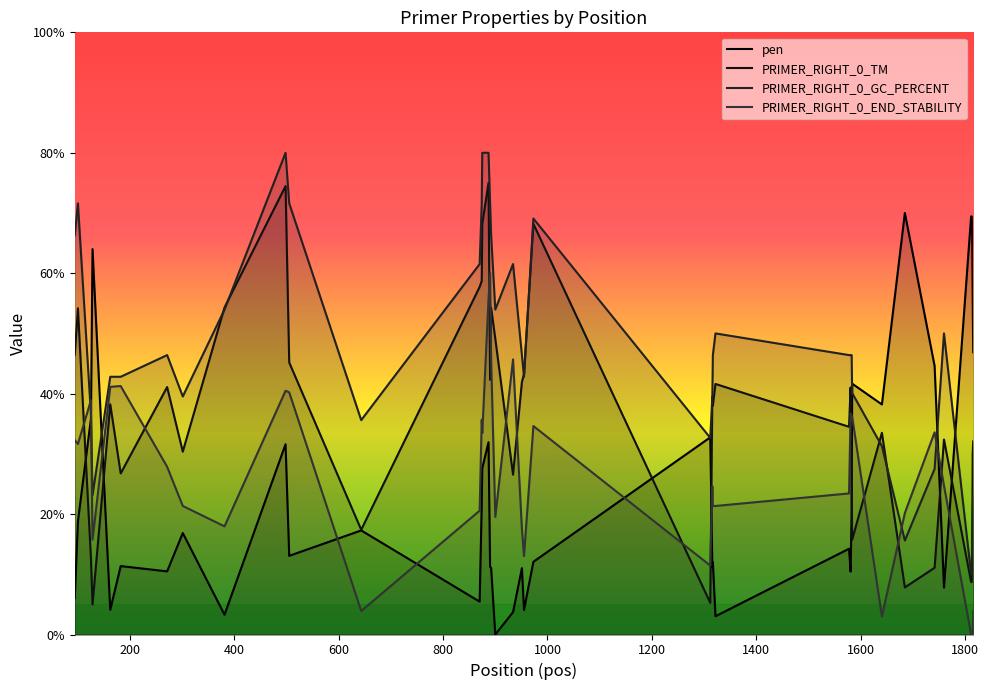

What are all the series names shown in the legend?

pen, PRIMER_RIGHT_0_TM, PRIMER_RIGHT_0_GC_PERCENT, PRIMER_RIGHT_0_END_STABILITY